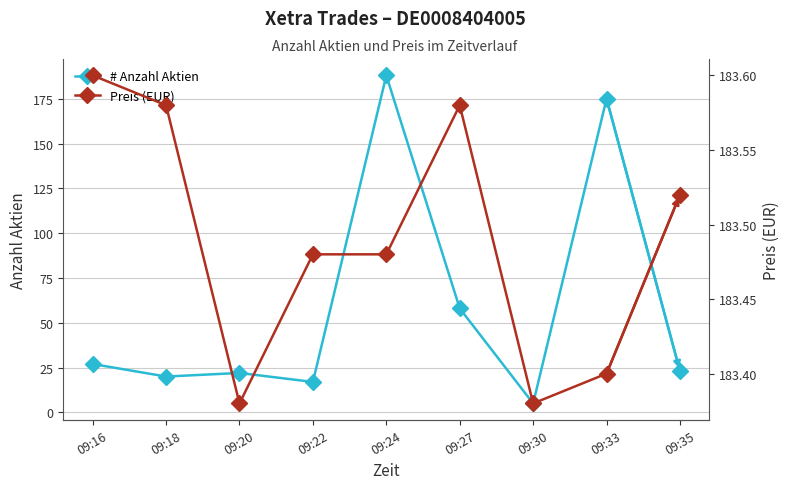

Where is the first local maximum for Preis?

09:27